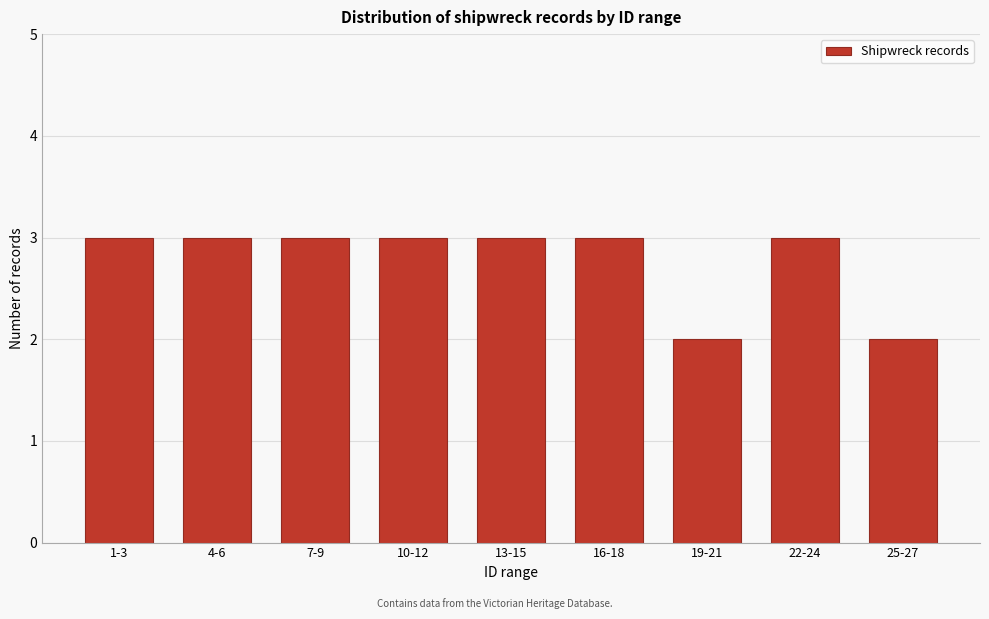

Reading left to right, what are all the values shown in this chart?

1-3=3	4-6=3	7-9=3	10-12=3	13-15=3	16-18=3	19-21=2	22-24=3	25-27=2